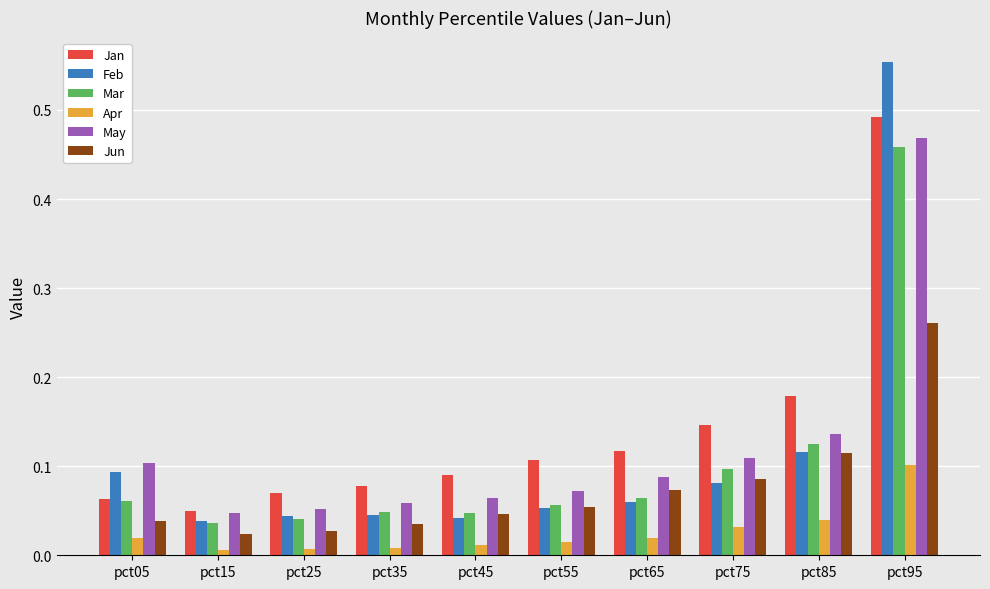

Which category has the highest value across all series?

pct95